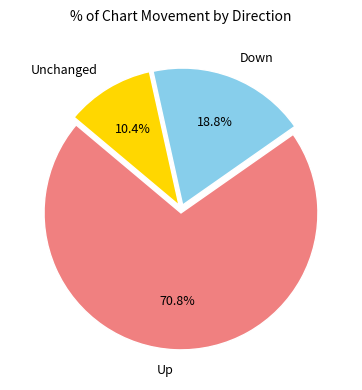

Combined, what portion of the pie is Down and Unchanged?

29.2%